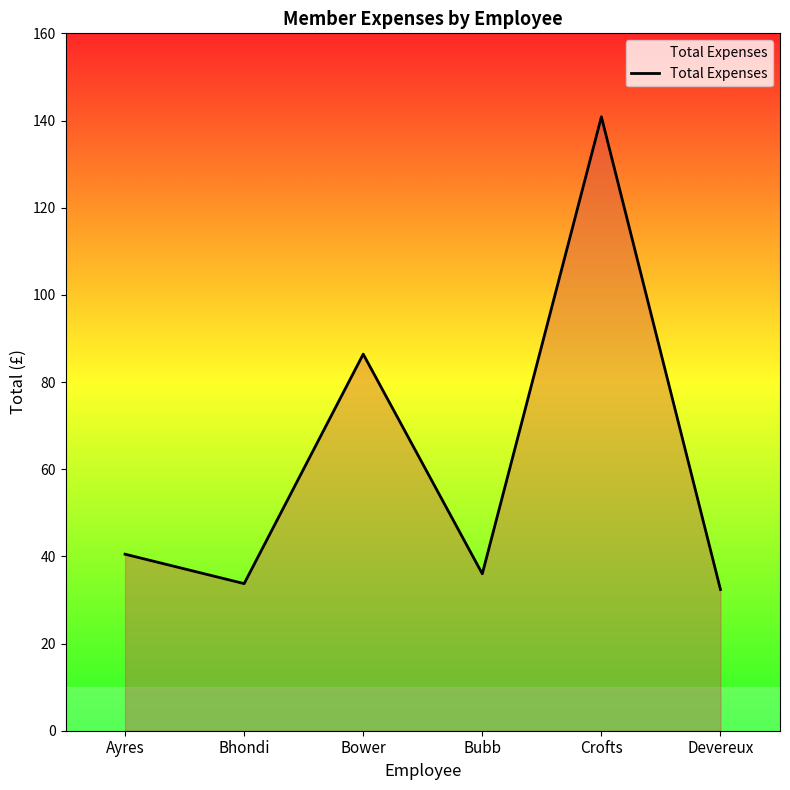

What is the difference between the second highest and minimum values?

54.0